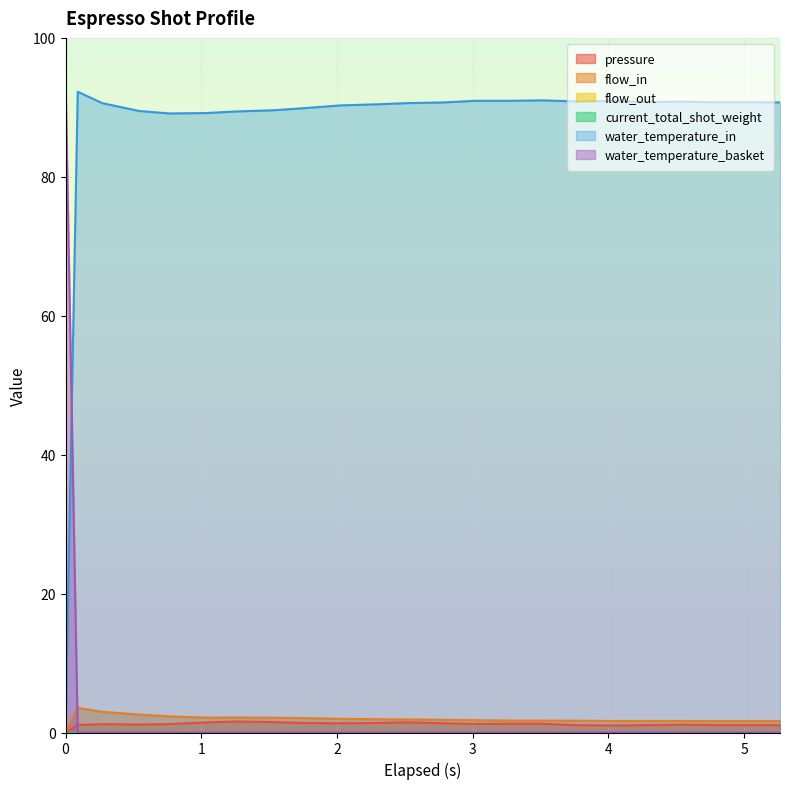

Reading left to right, what are all the values shown in this chart?

pressure: 0.0=0.0	0.09=1.1	0.27=1.2	0.541=1.1	0.766=1.2	1.037=1.4	1.26=1.6	1.531=1.5	1.757=1.4	2.026=1.3	2.298=1.4	2.522=1.5	2.79=1.3	3.017=1.2	3.29=1.3	3.514=1.3	3.781=1.0	4.004=1.0	4.277=1.1	4.546=1.1	4.77=1.1	5.041=1.1	5.265=1.1
flow_in: 0.0=0.0	0.09=3.6	0.27=3.0	0.541=2.6	0.766=2.3	1.037=2.1	1.26=2.1	1.531=2.1	1.757=2.1	2.026=2.0	2.298=1.9	2.522=1.9	2.79=1.8	3.017=1.8	3.29=1.7	3.514=1.7	3.781=1.7	4.004=1.7	4.277=1.7	4.546=1.7	4.77=1.6	5.041=1.6	5.265=1.6
water_temperature_in: 0.0=0.0	0.09=92.2	0.27=90.6	0.541=89.5	0.766=89.1	1.037=89.2	1.26=89.4	1.531=89.6	1.757=89.9	2.026=90.3	2.298=90.4	2.522=90.6	2.79=90.7	3.017=90.9	3.29=90.9	3.514=91.0	3.781=90.8	4.004=90.9	4.277=90.8	4.546=90.8	4.77=90.7	5.041=90.7	5.265=90.7
water_temperature_basket: 0.0=94.0	0.09=0.0	0.27=0.0	0.541=0.0	0.766=0.0	1.037=0.0	1.26=0.0	1.531=0.0	1.757=0.0	2.026=0.0	2.298=0.0	2.522=0.0	2.79=0.0	3.017=0.0	3.29=0.0	3.514=0.0	3.781=0.0	4.004=0.0	4.277=0.0	4.546=0.0	4.77=0.0	5.041=0.0	5.265=0.0